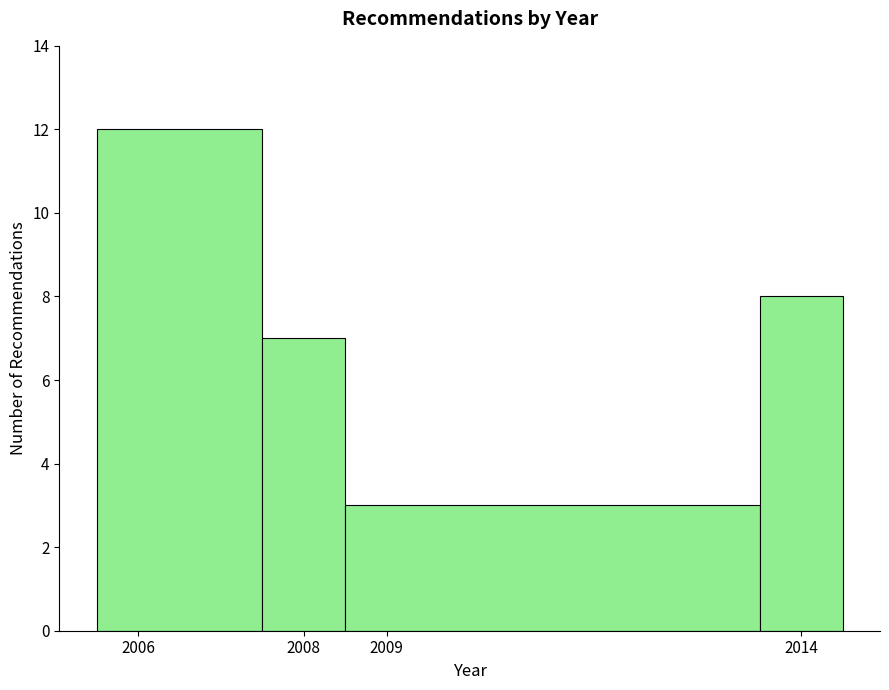

Over which range of the x-axis is the bar tallest?

2005.5 to 2007.5